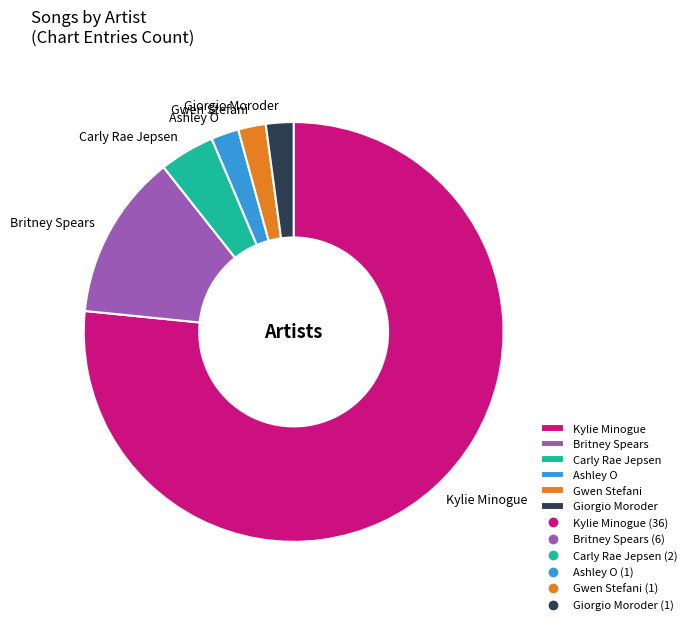

Does Giorgio Moroder represent more than half of the total?

No